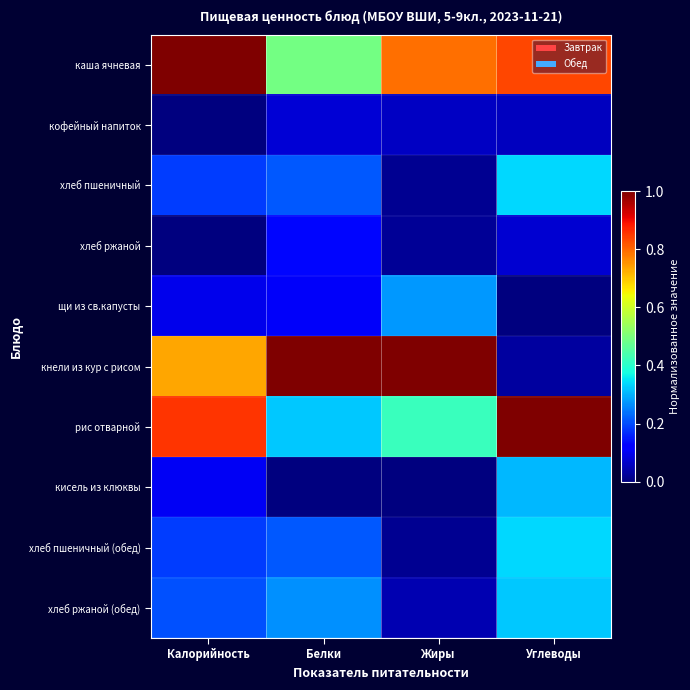

At which category is the sum across all series the highest?

Калорийность